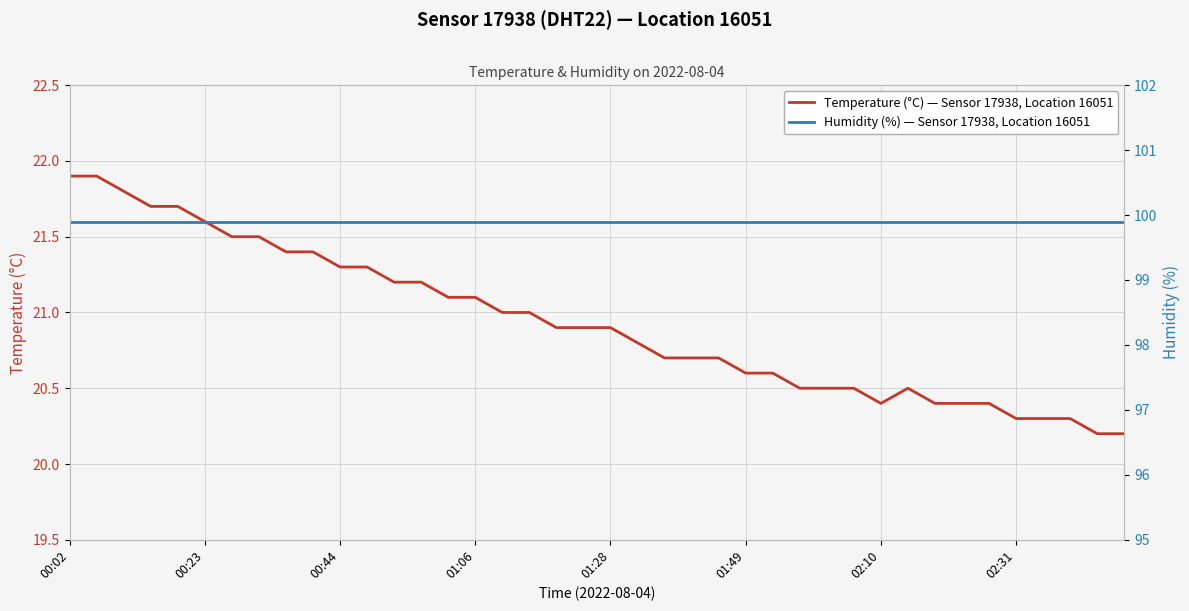

Between 16 and 28, which series saw the biggest shift?

Temperature (°C) — Sensor 17938, Location 16051